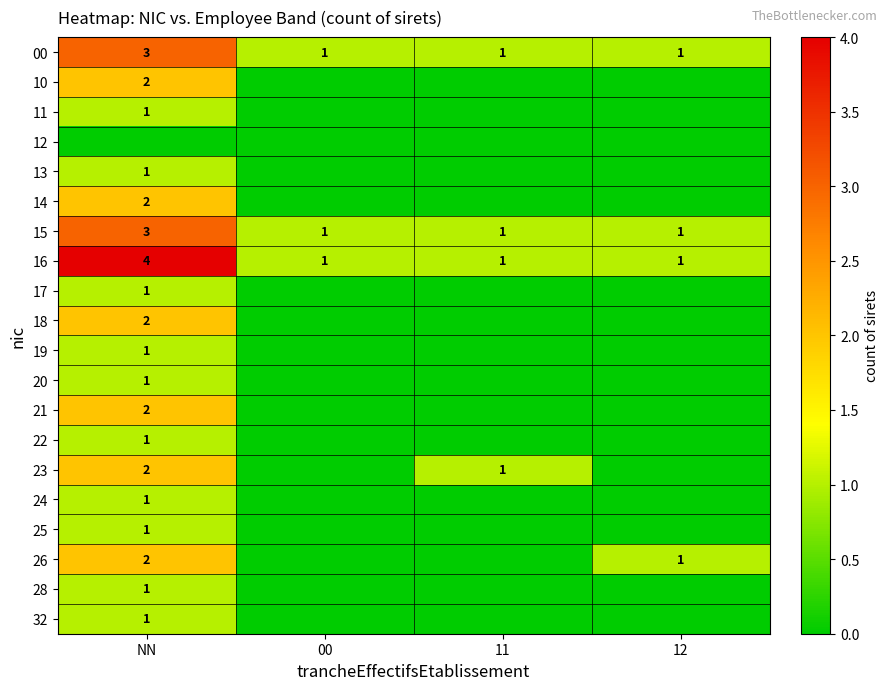

What is the spread (max minus min) of values at 12?

1